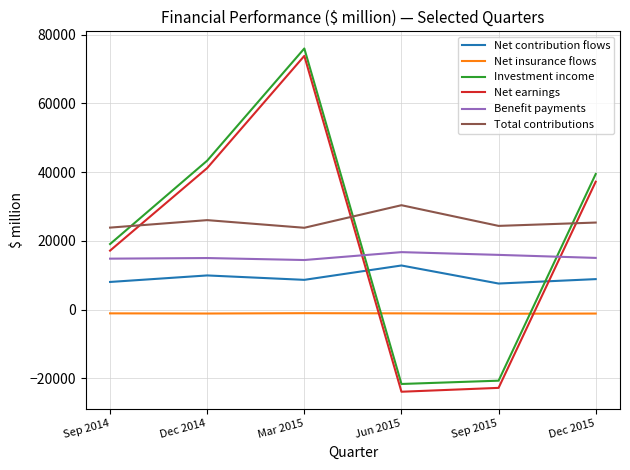

The value of Net insurance flows at Sep 2014 is -1086. True or false?

True